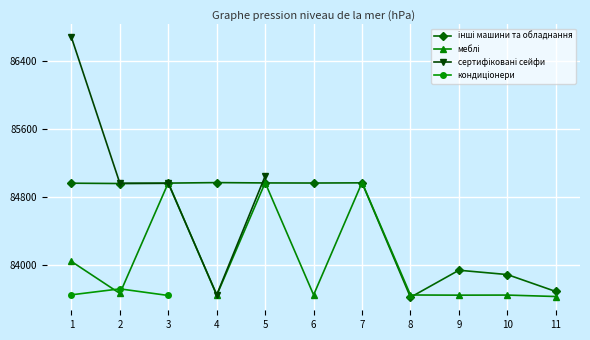

At which label does сертифіковані сейфи reach its peak?

1